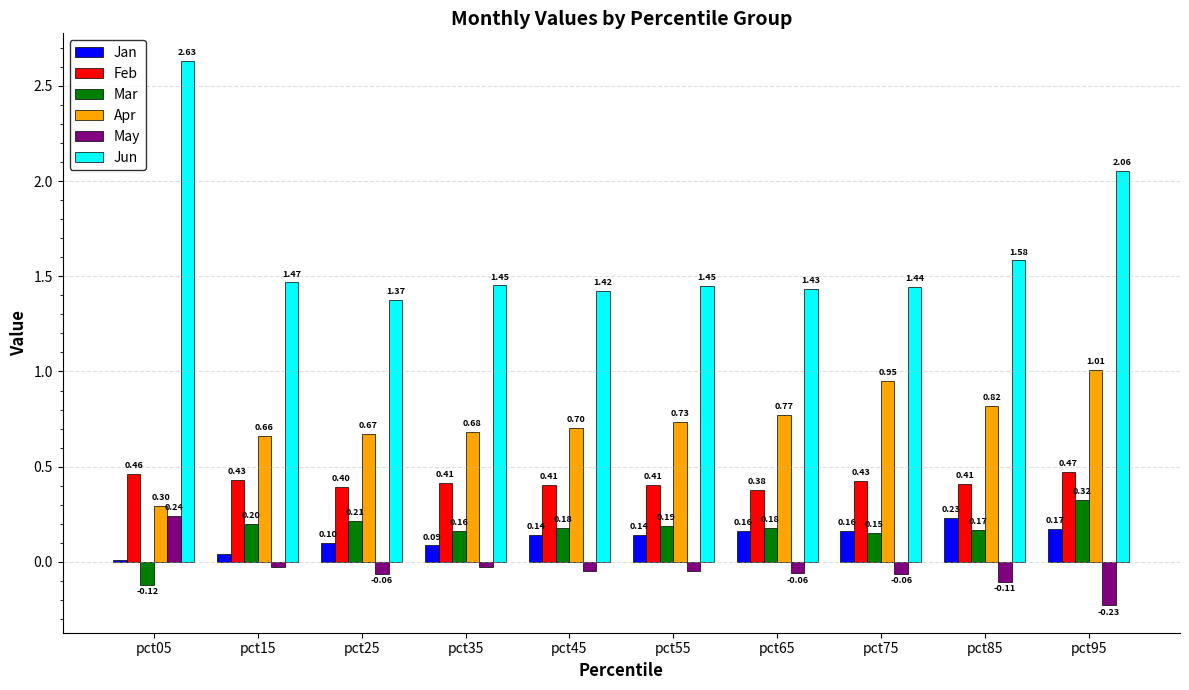

Which series changed the most between pct15 and pct35?

Jan